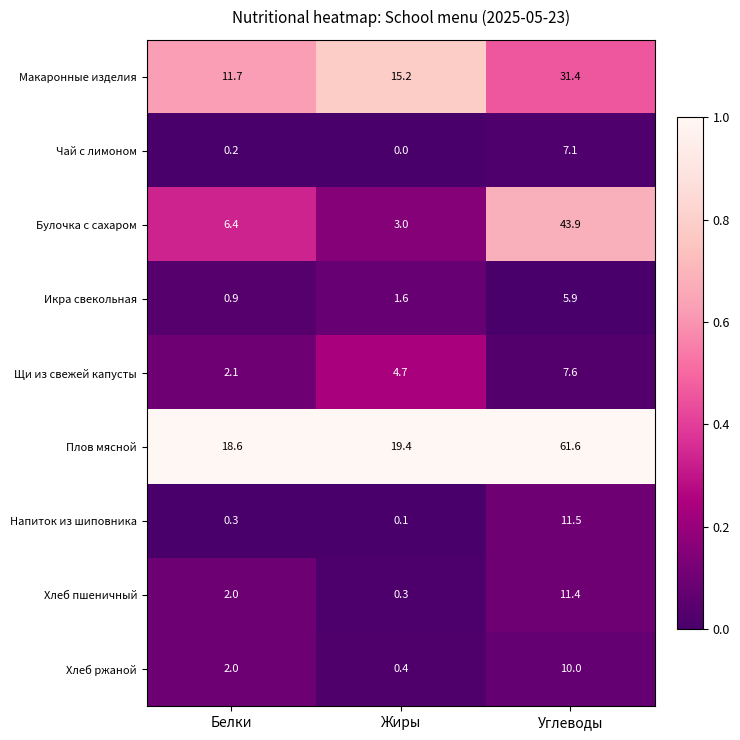

What is the difference between the second highest and minimum values in the Хлеб пшеничный series?

1.7